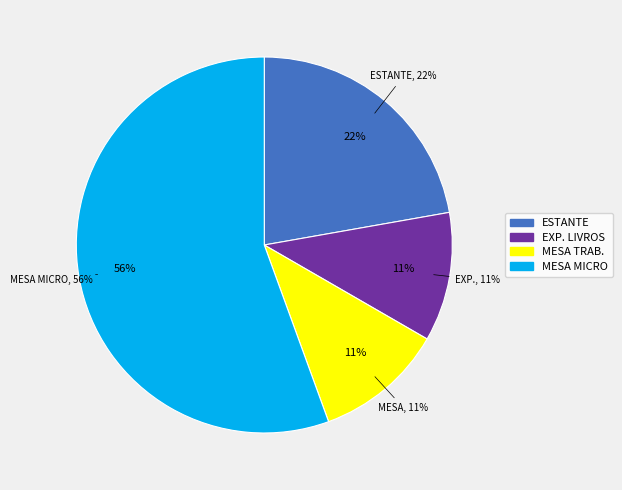

How many segments does this pie chart have?

4